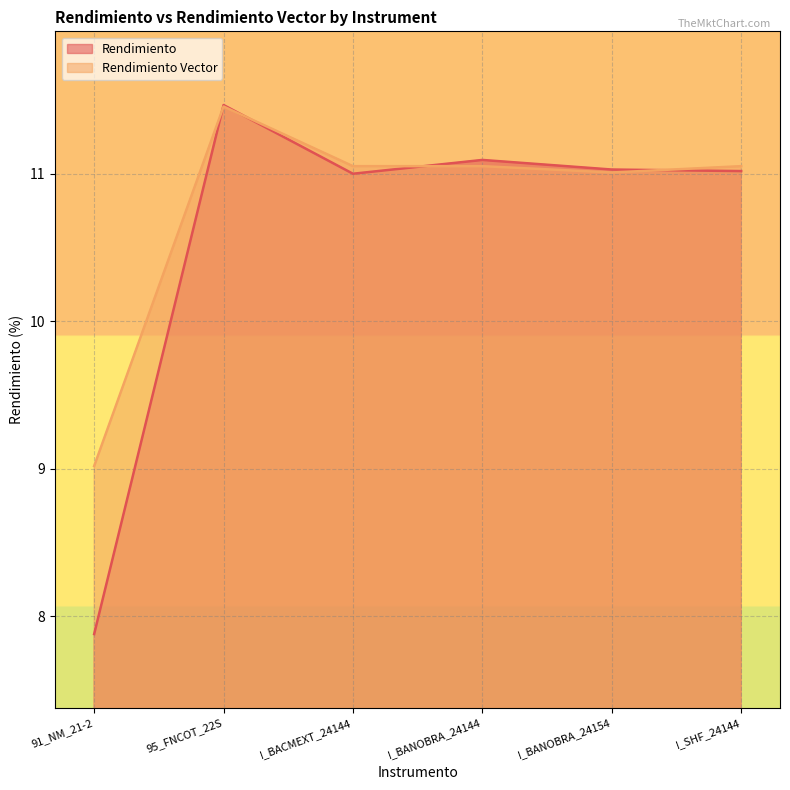

Which series has the largest range (max minus min)?

Rendimiento